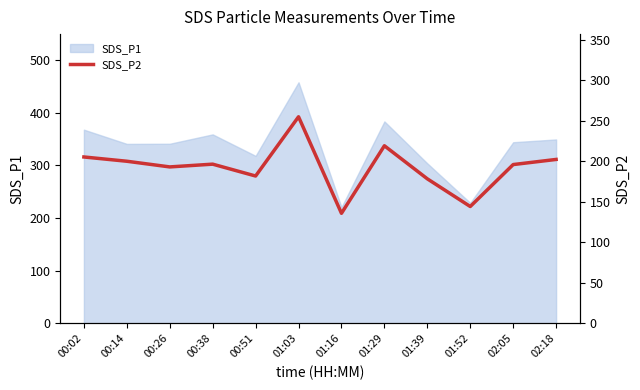

Is it true that the value at 02:05 is 43.0?

False